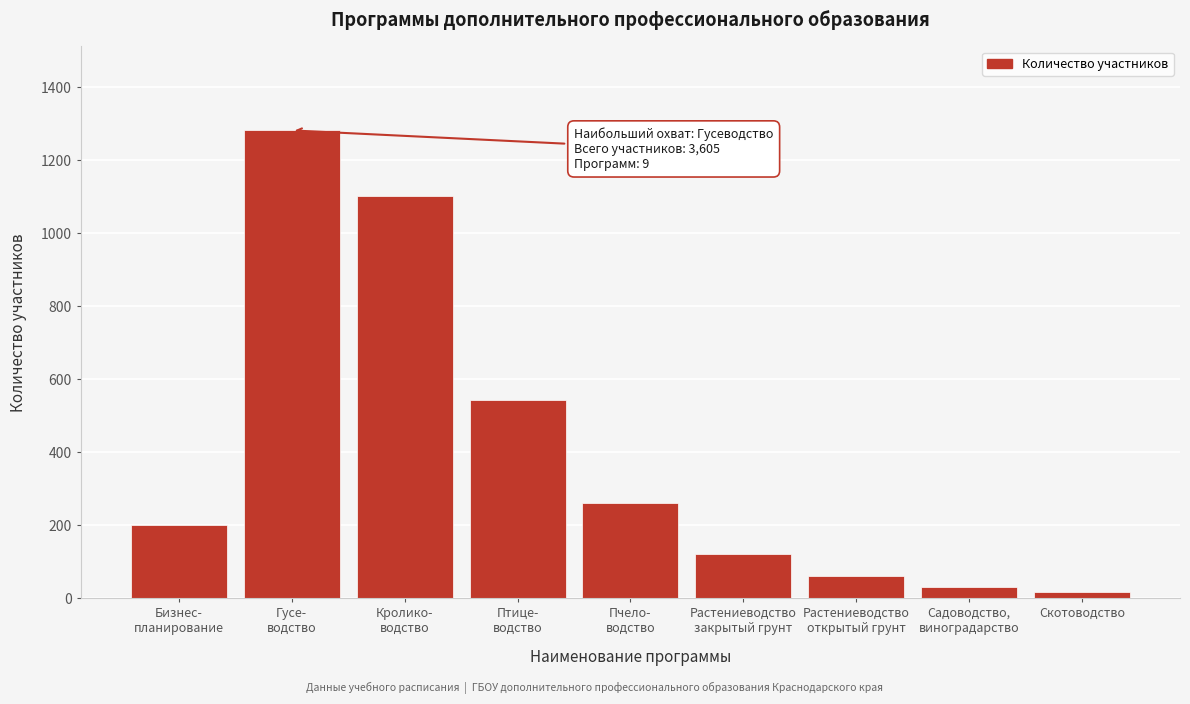

Reading right to left, transcribe all the data shown in this chart.

15	30	60	120	260	540	1100	1280	200